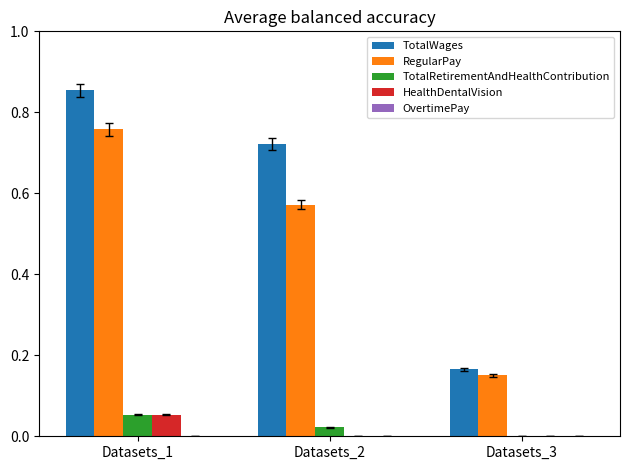

Which category has the highest value in the RegularPay series?

Datasets_1